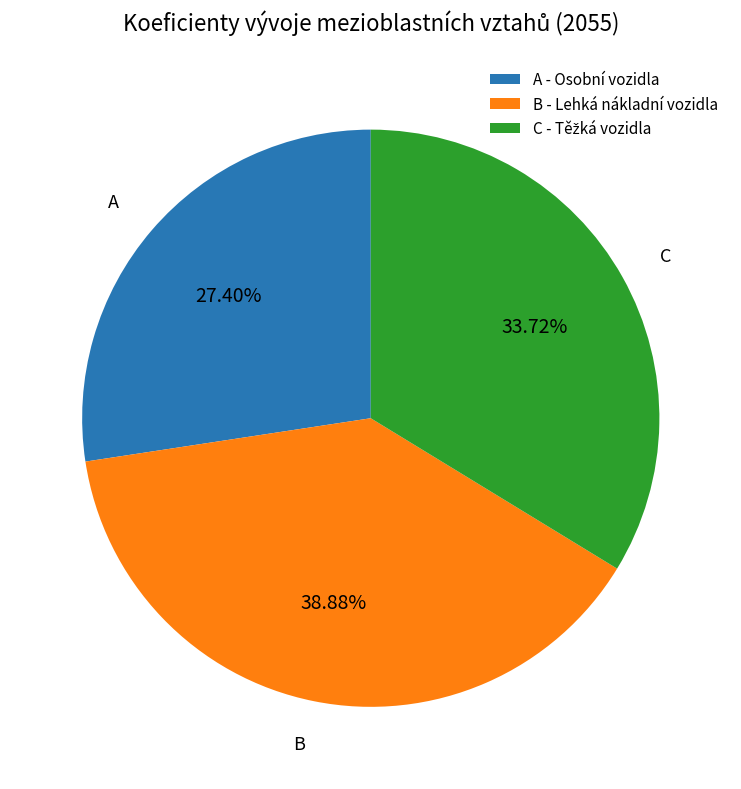

What is the ratio of the value at A - Osobní vozidla to the value at B - Lehká nákladní vozidla?

0.7